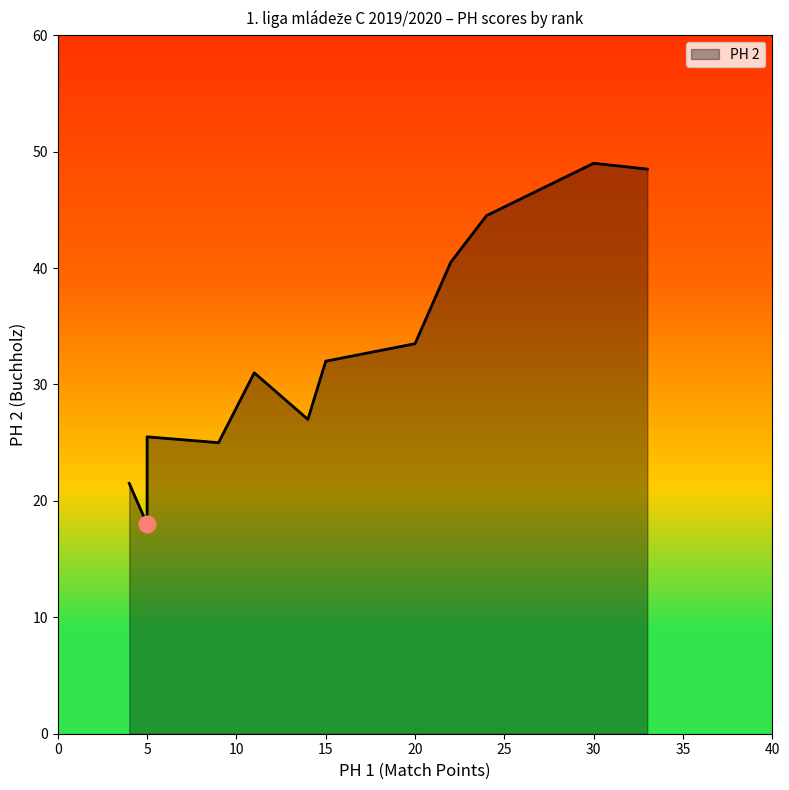

What is the average value?

33.0